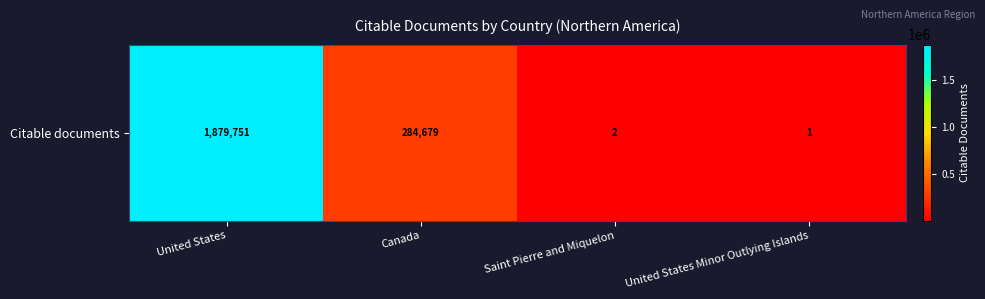

What is the greatest value displayed?

1879751